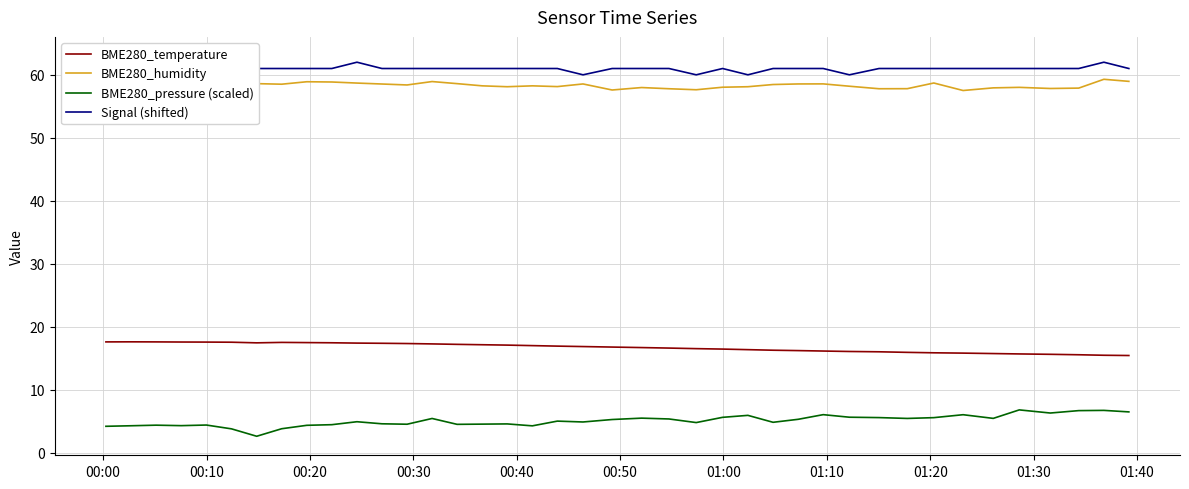

True or false: BME280_humidity and BME280_pressure (scaled) cross at least once.

False